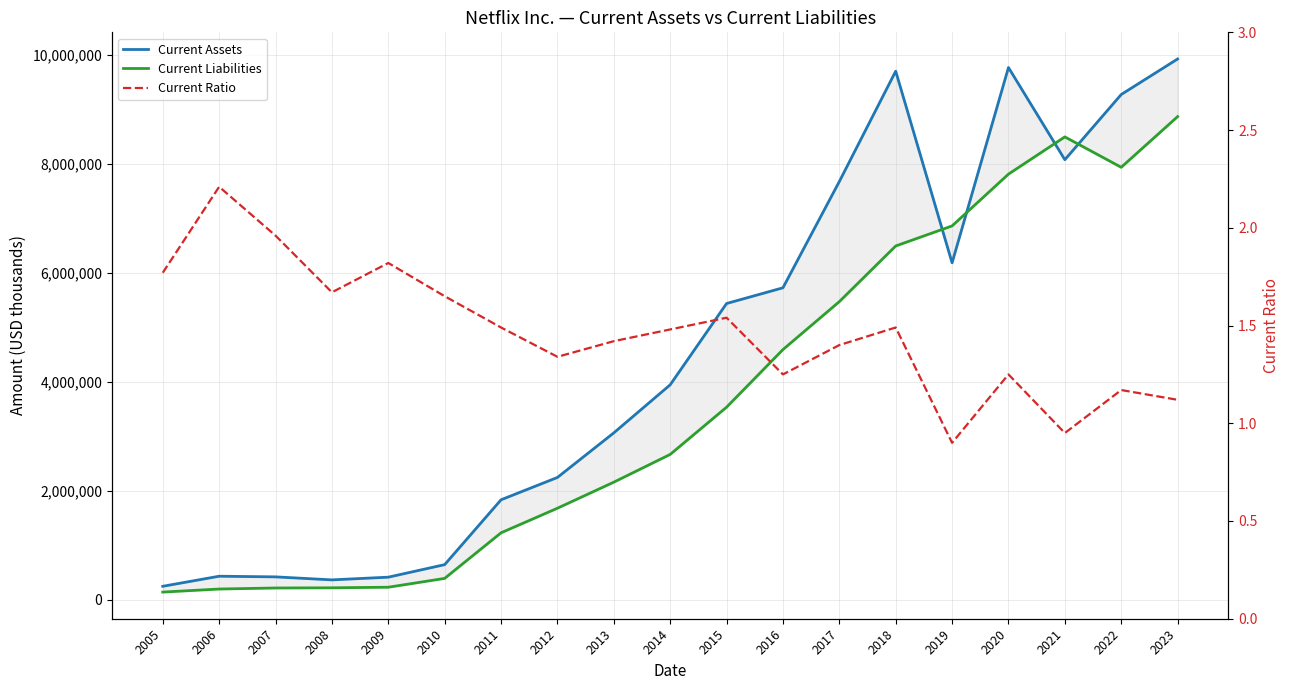

The Current Ratio series shows 1.8 at 2005. True or false?

True